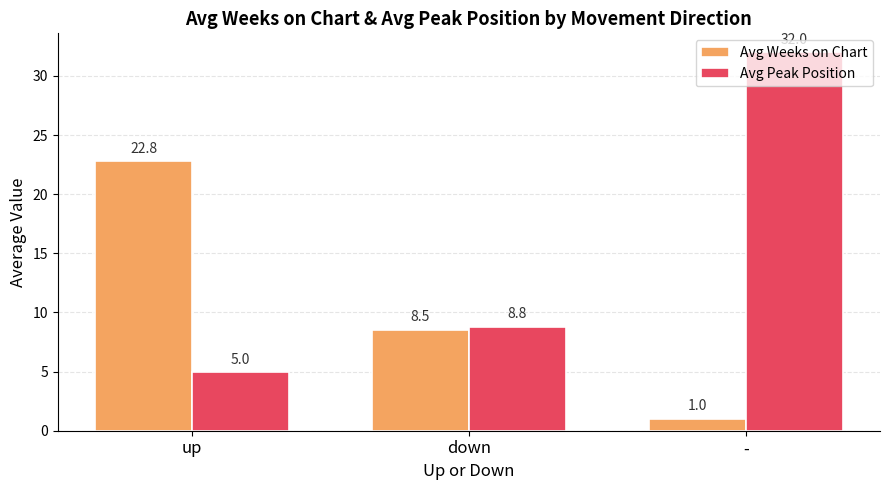

How many data points does each series have?

3